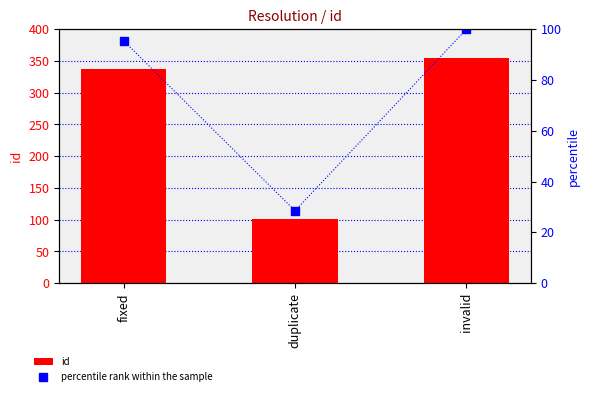

What is the difference between the maximum and minimum values in the id series?

253.0